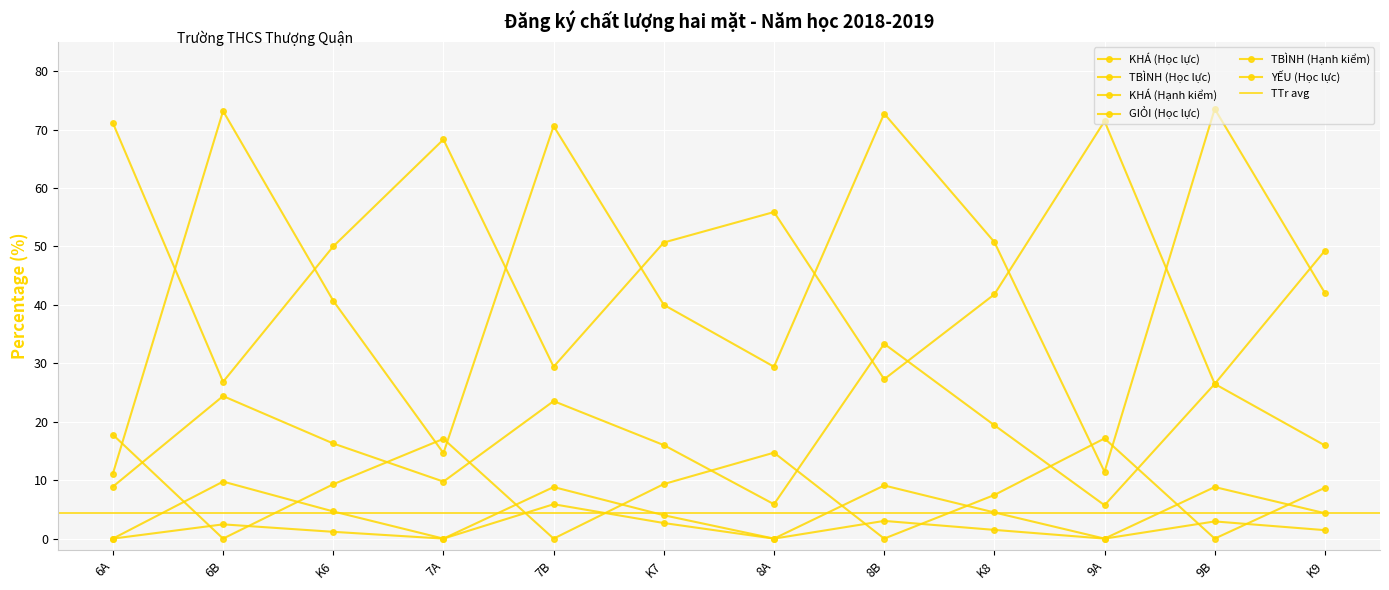

True or false: TBÌNH (Học lực) has more than 0 interior local peaks.

True